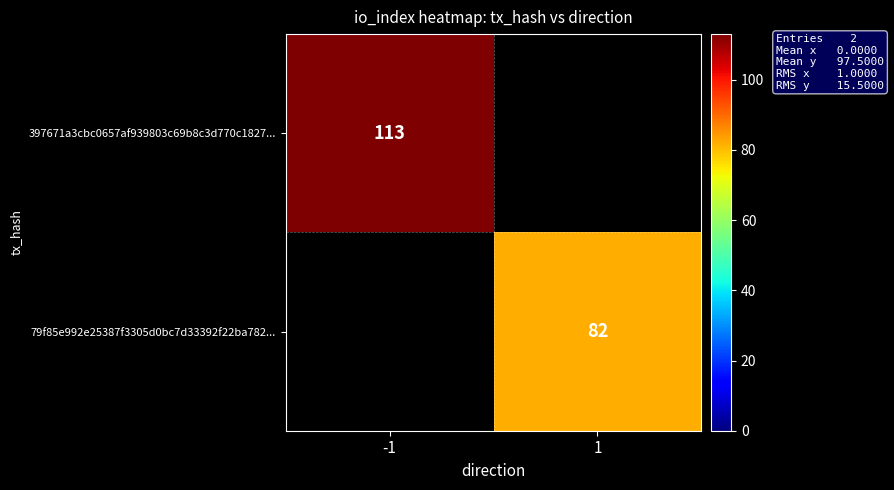

The value of 79f85e992e25387f3305d0bc7d33392f22ba782... at 1 is 40. True or false?

False